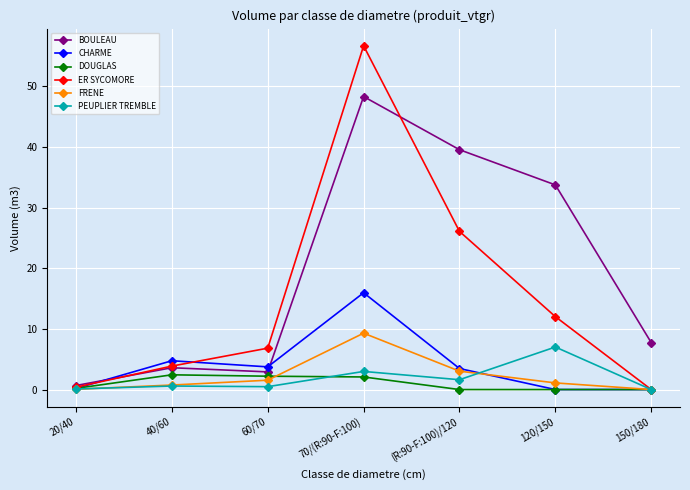

What is the total value across all series at 60/70?

17.7